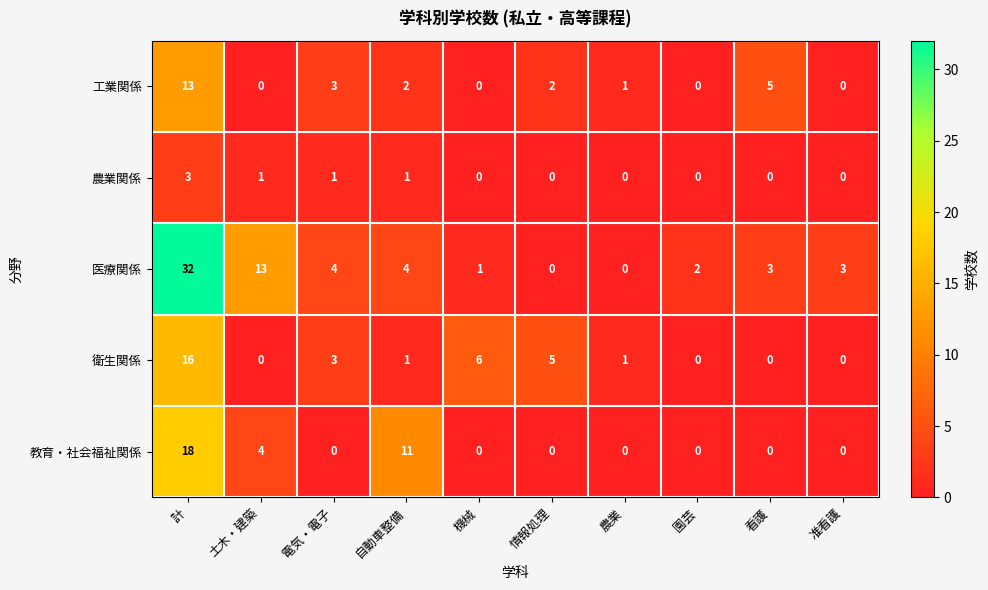

Which series has the largest total across all categories?

医療関係